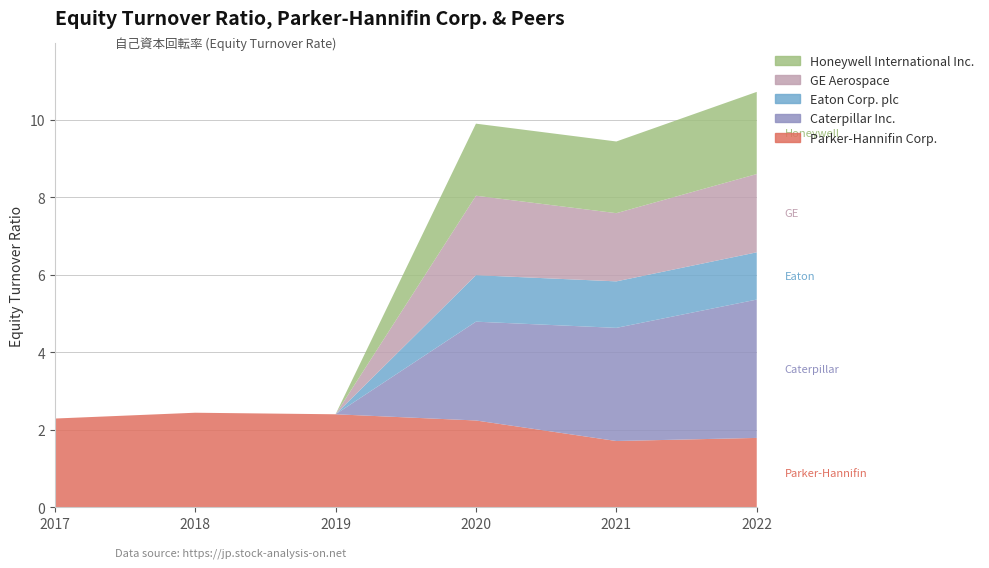

Reading left to right, transcribe all the data shown in this chart.

Parker-Hannifin Corp.: 2.3	2.4	2.4	2.2	1.7	1.8
Caterpillar Inc.: 0.0	0.0	0.0	2.5	2.9	3.6
Eaton Corp. plc: 0.0	0.0	0.0	1.2	1.2	1.2
GE Aerospace: 0.0	0.0	0.0	2.0	1.8	2.0
Honeywell International Inc.: 0.0	0.0	0.0	1.9	1.9	2.1